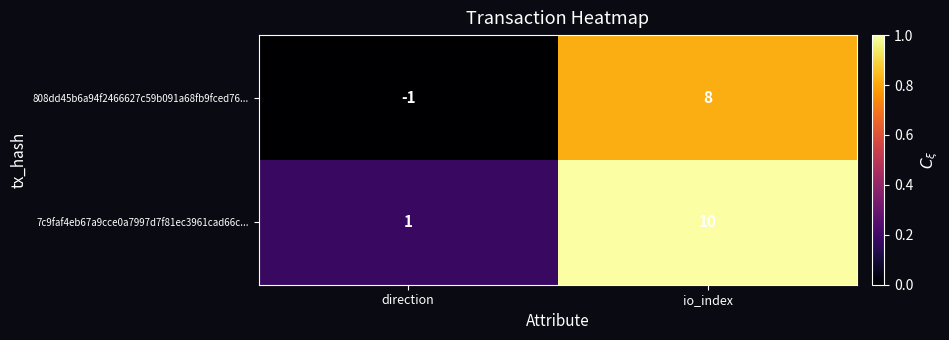

At which category is the sum across all series the highest?

io_index